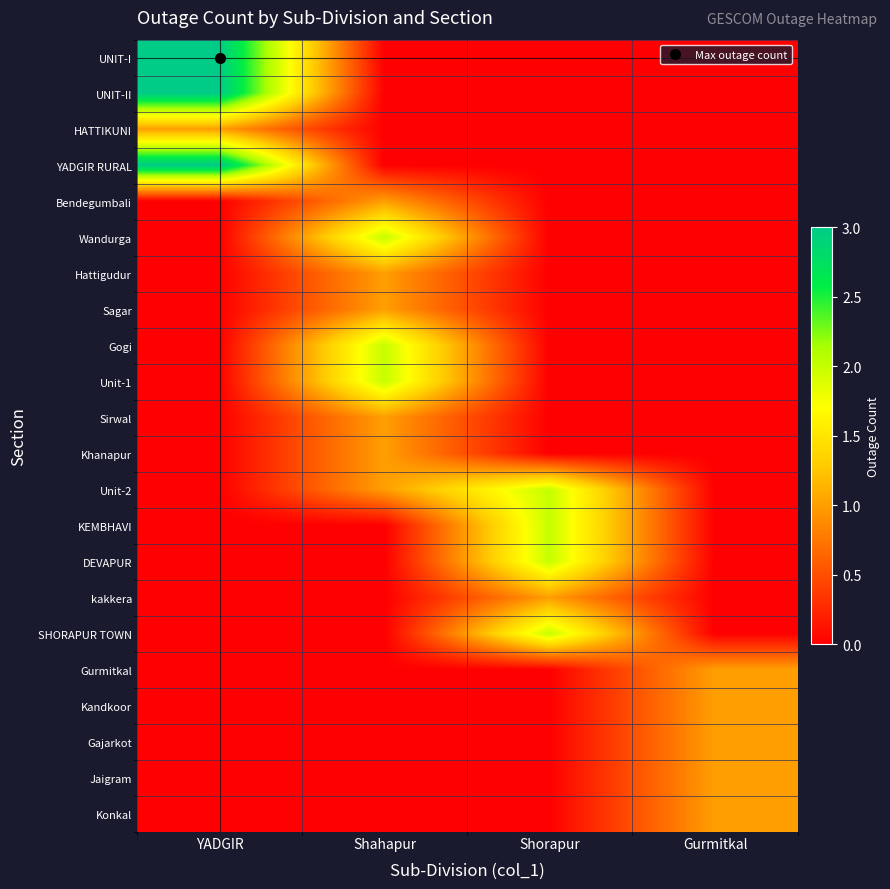

Between YADGIR and Shorapur, which is larger?

YADGIR